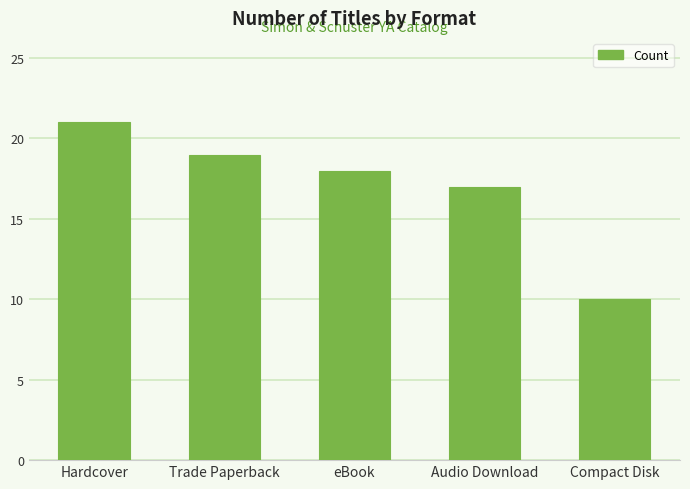

What is the smallest value displayed?

10